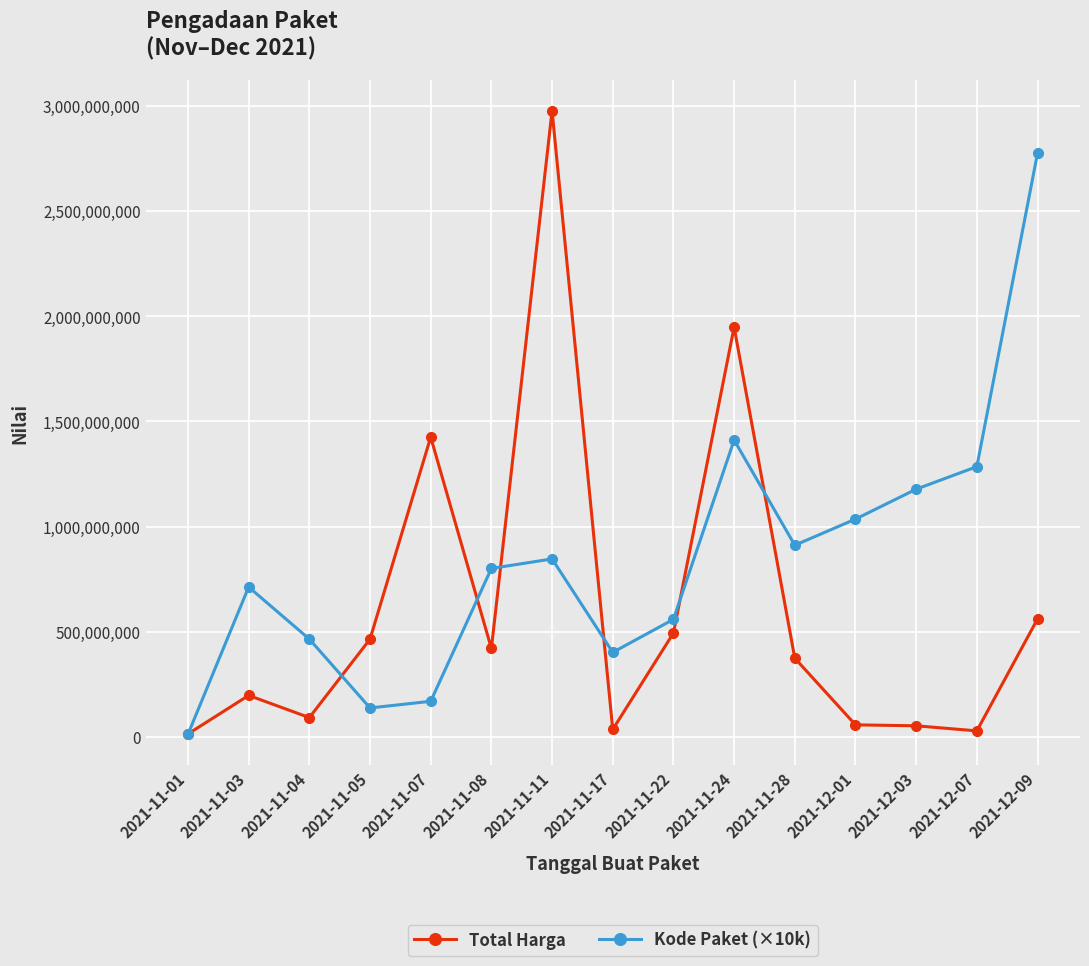

What is the spread (max minus min) of values at 2021-12-09?

2216959000